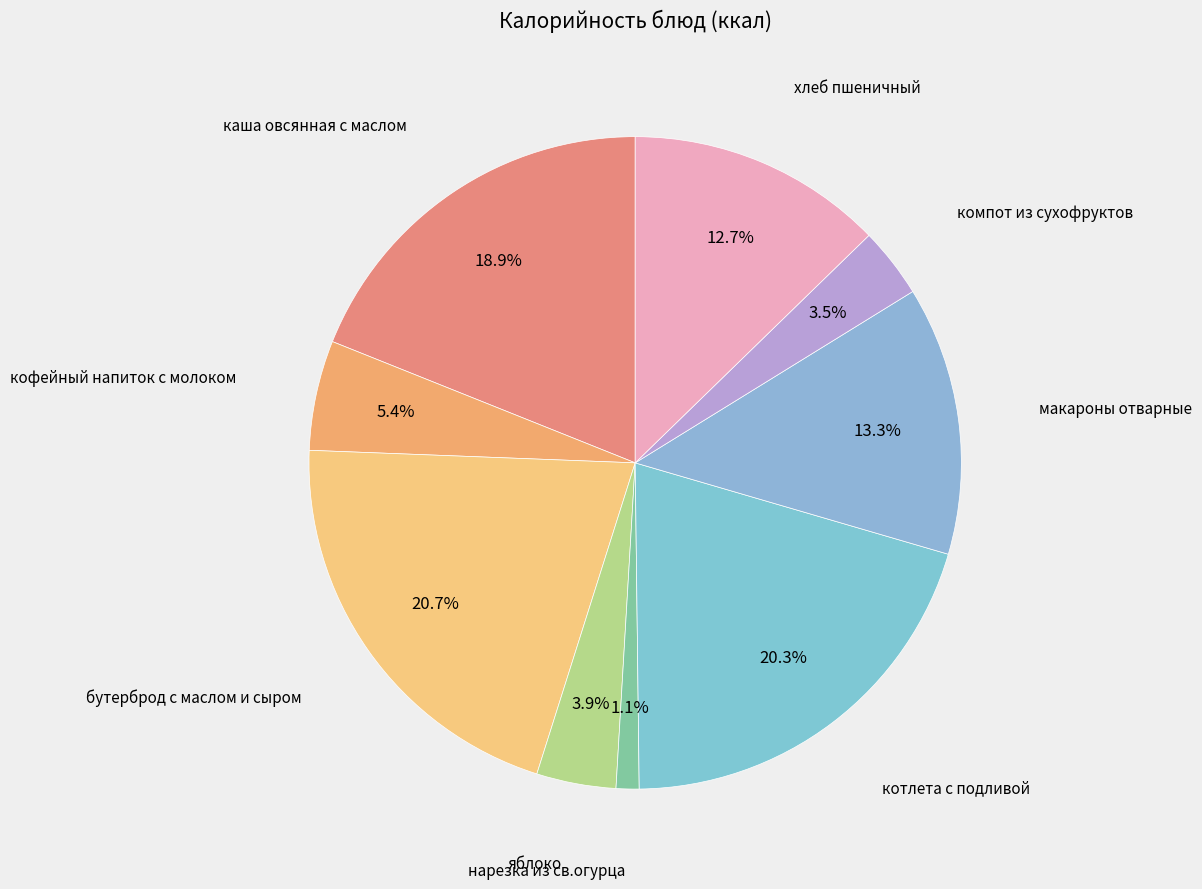

How many segments does this pie chart have?

9